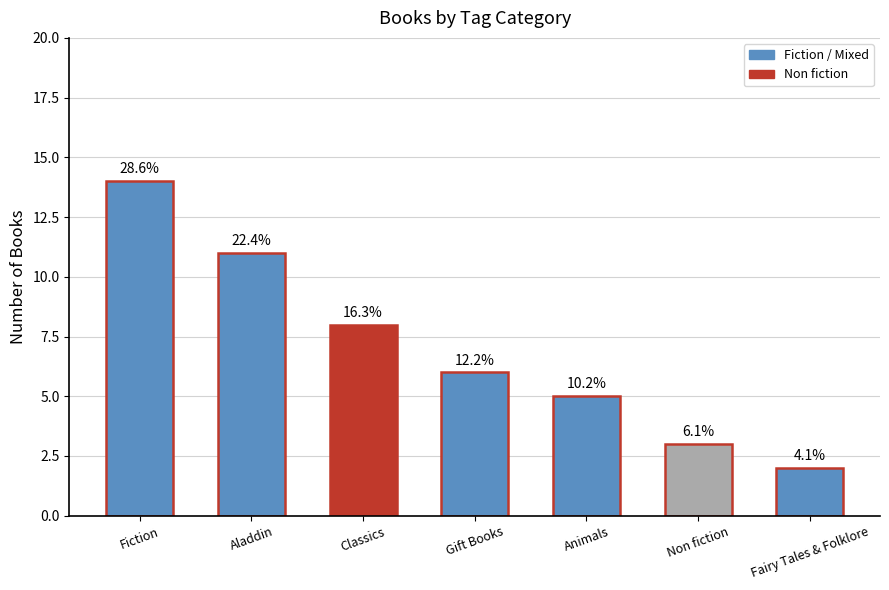

What is the change in value from Fiction to Non fiction?

-11